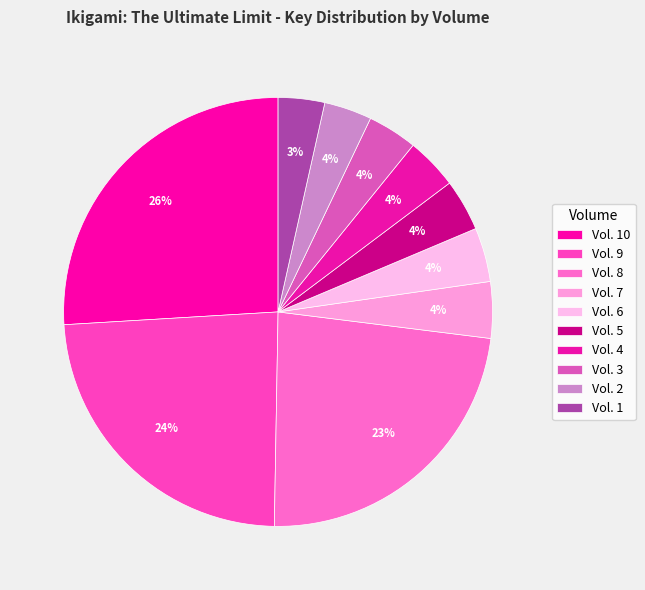

Does Vol. 9 represent more than half of the total?

No